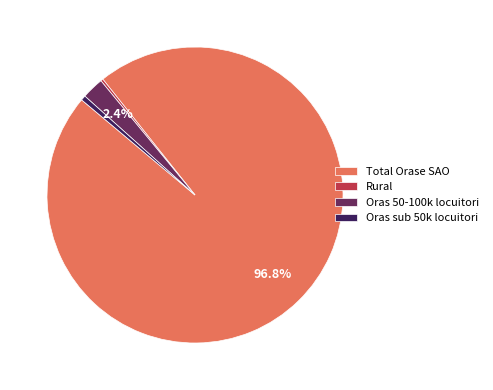

Between Oras sub 50k locuitori and Oras 50-100k locuitori, which is larger?

Oras 50-100k locuitori